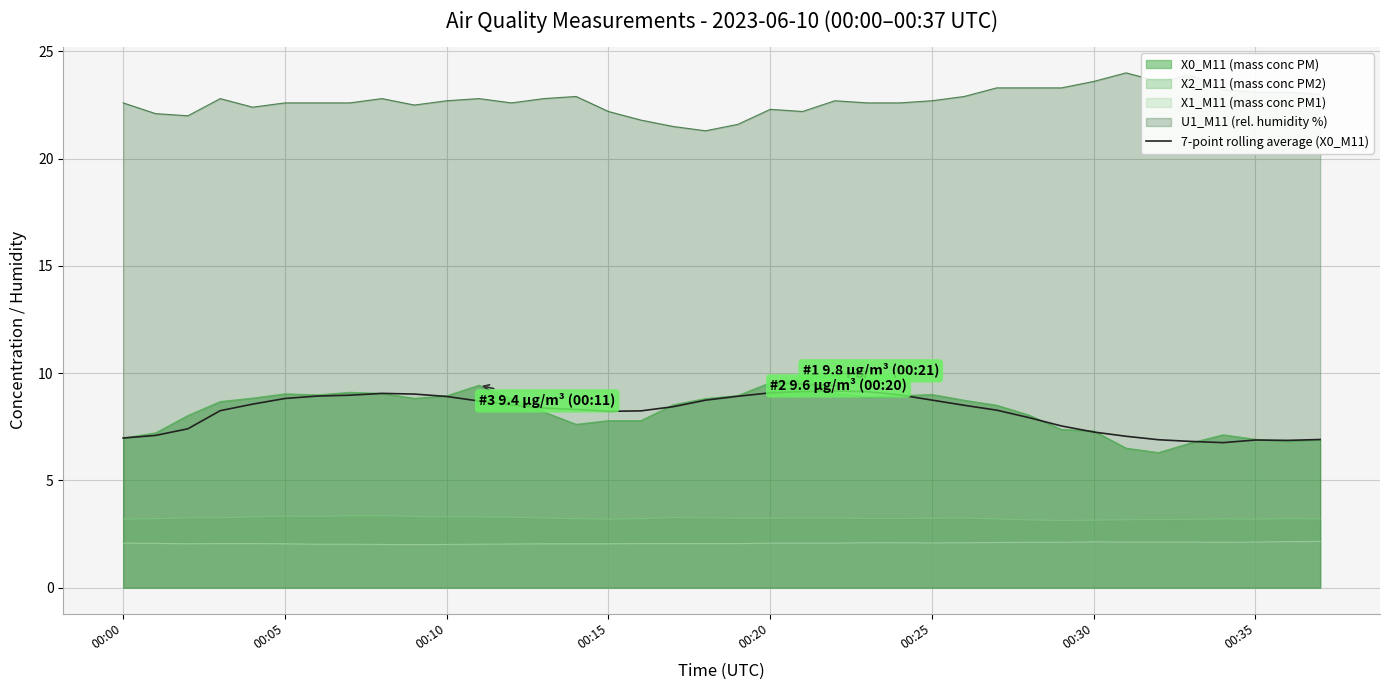

True or false: X2_M11 (mass conc PM2) and 7-point rolling average (X0_M11) intersect in this chart.

False